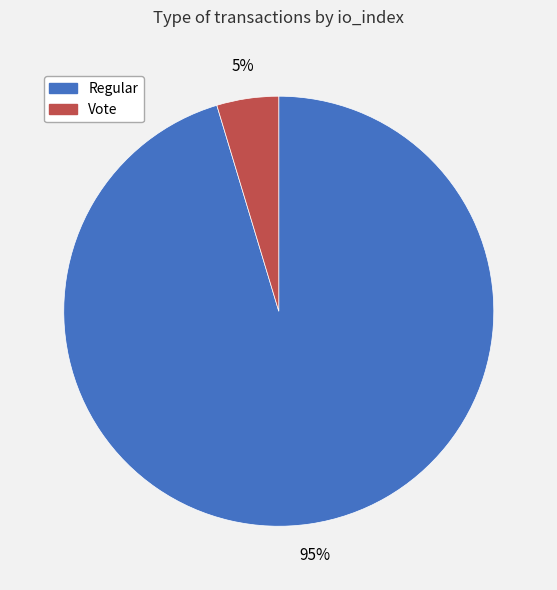

To the nearest percent, what is the average slice percentage?

50%